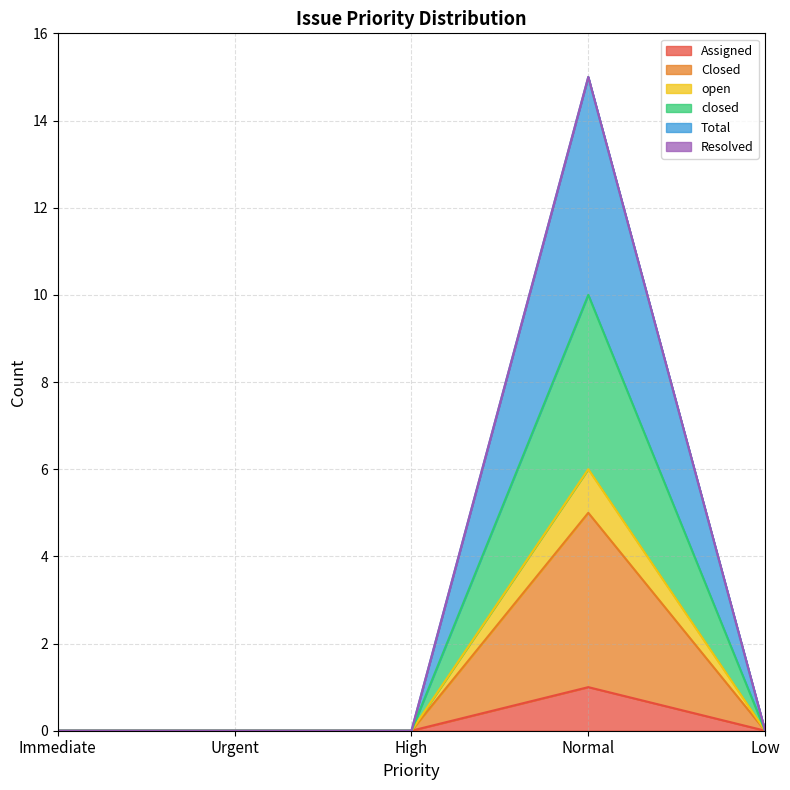

How many values in the Closed series exceed 0?

1